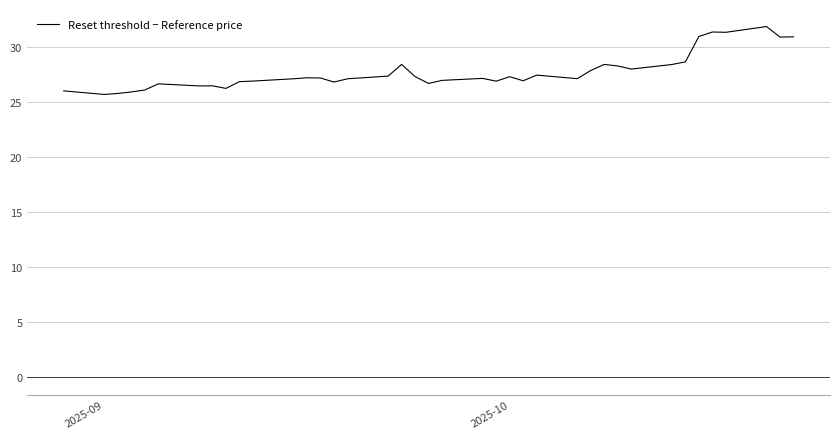

What is the minimum value shown in the chart?

25.7